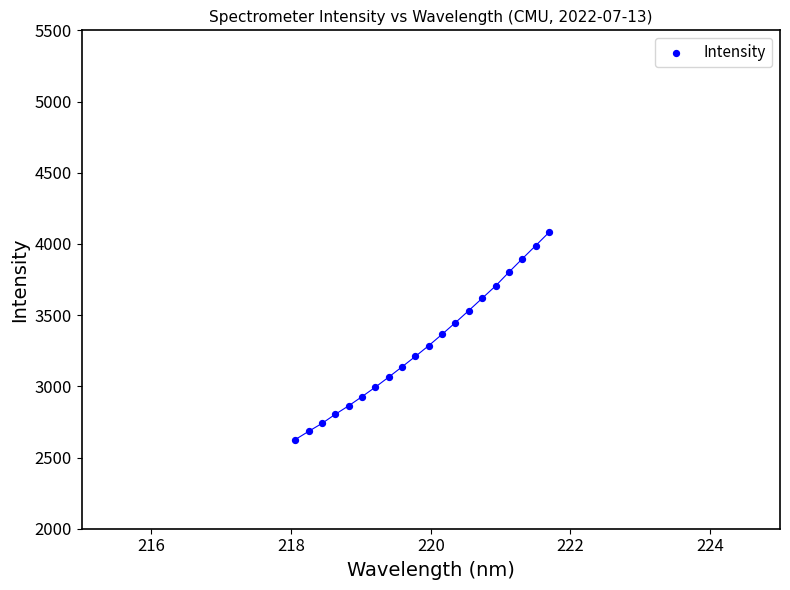

What is the range of X values (max minus min)?

3.6